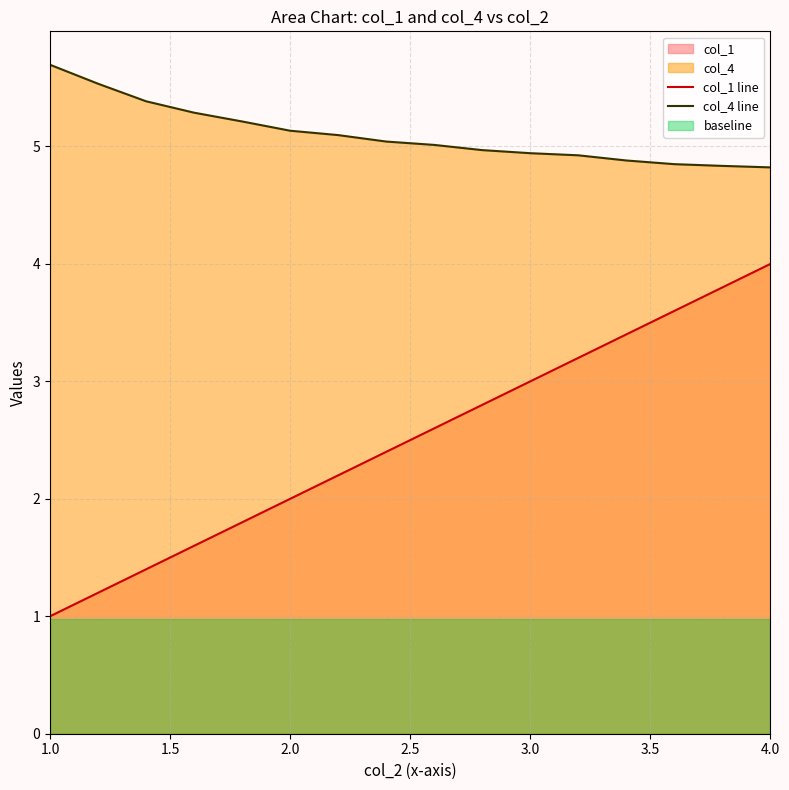

True or false: col_1 line has a value of 2.2 at 4.0.

False